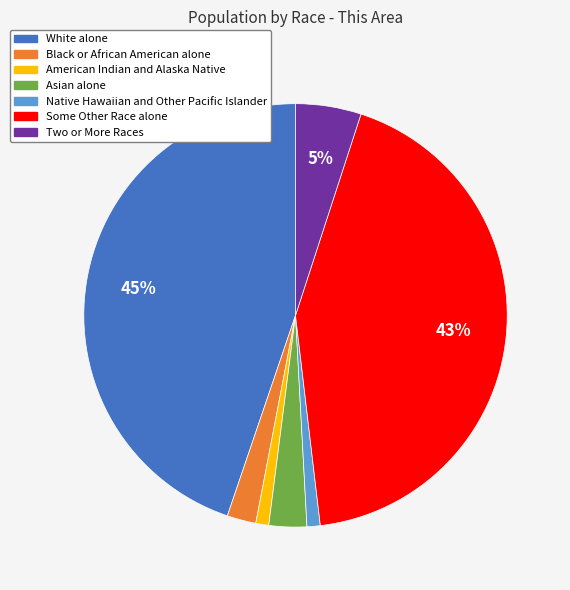

What is the largest slice in the pie chart?

White alone